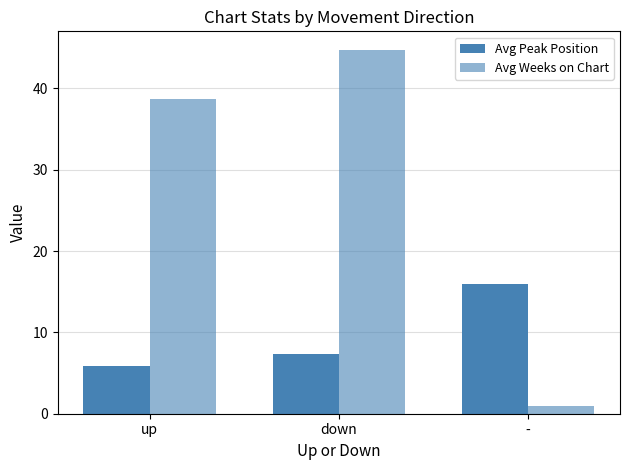

Which series has the widest spread of values?

Avg Weeks on Chart